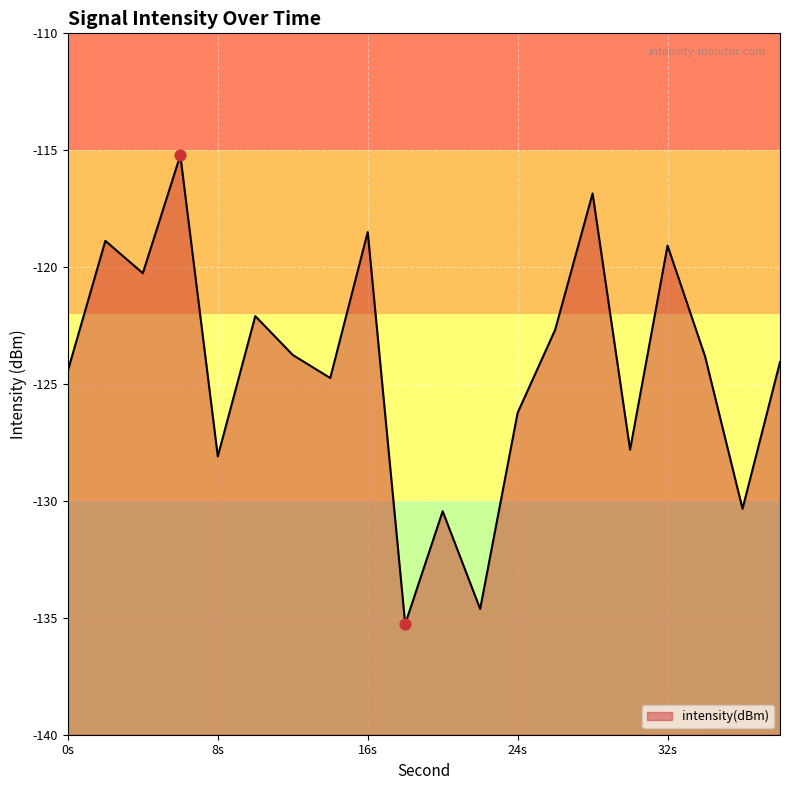

What is the change in value from 4 to 34?

-3.6